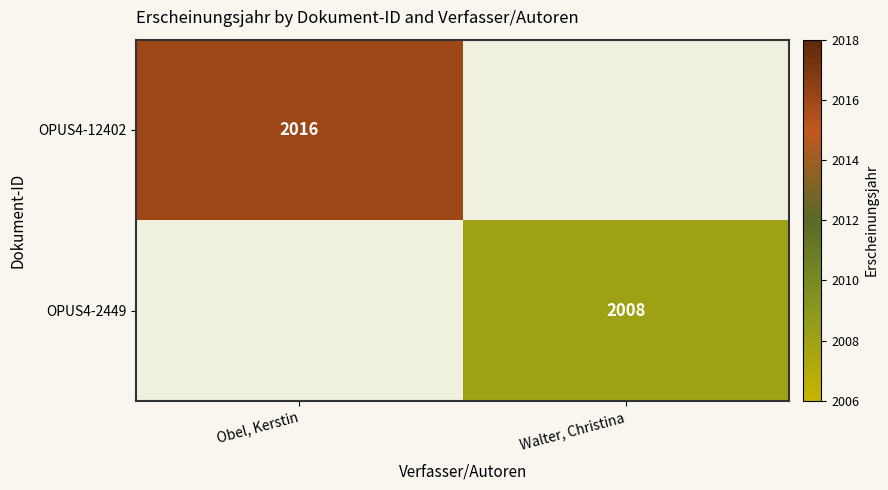

Count the number of data series in this chart.

2